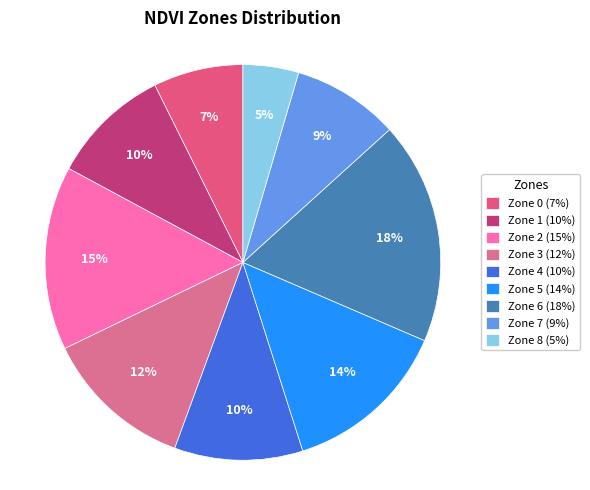

What portion of the pie excludes Zone 0?

92.7%